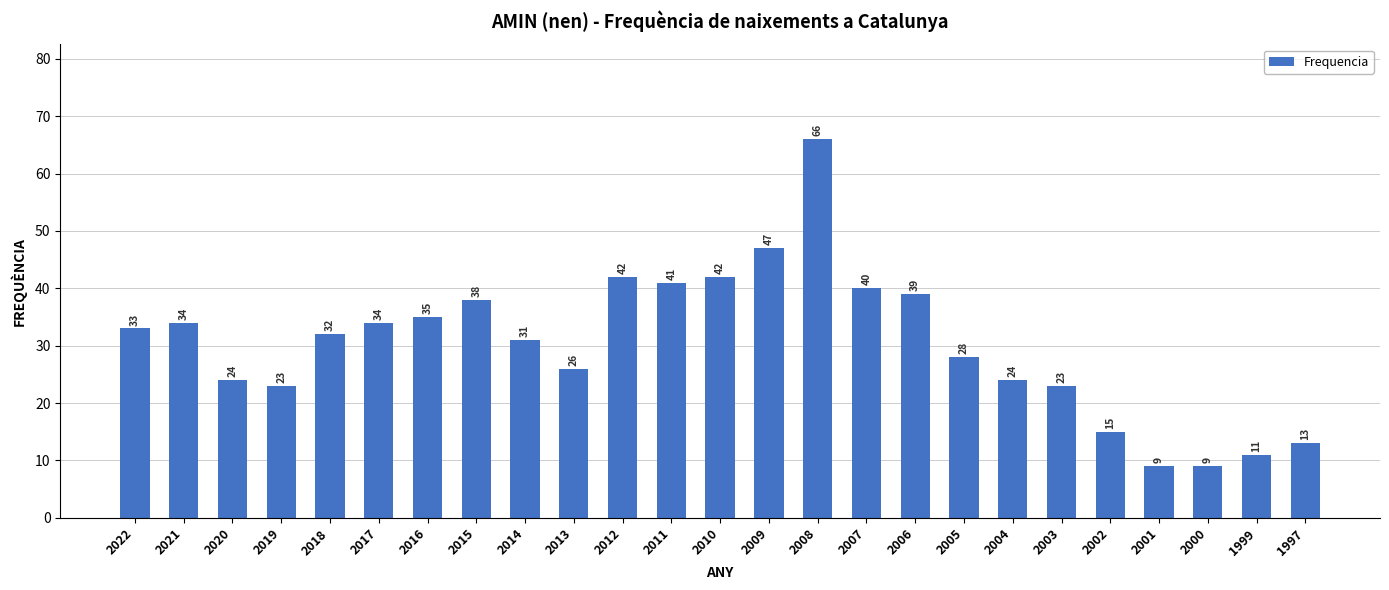

What is the difference between the maximum and second lowest values?

57